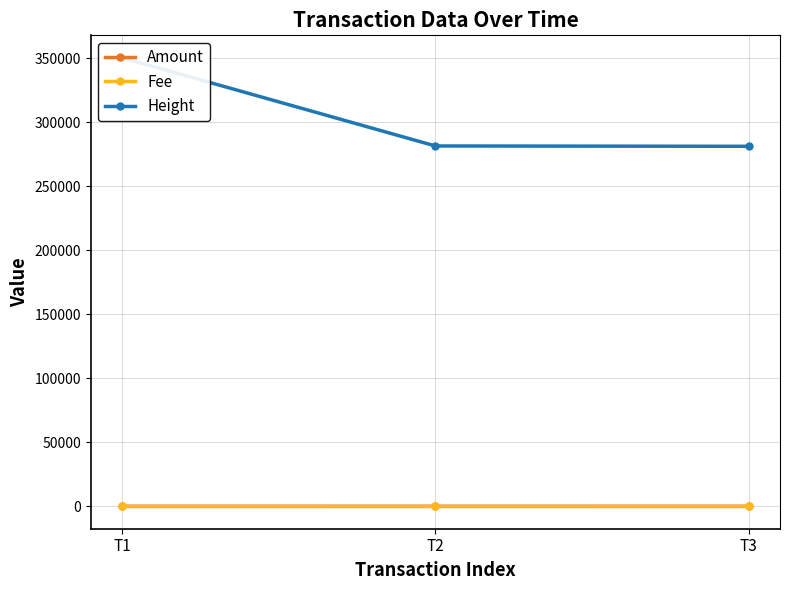

What is the maximum value shown in the chart?

350556